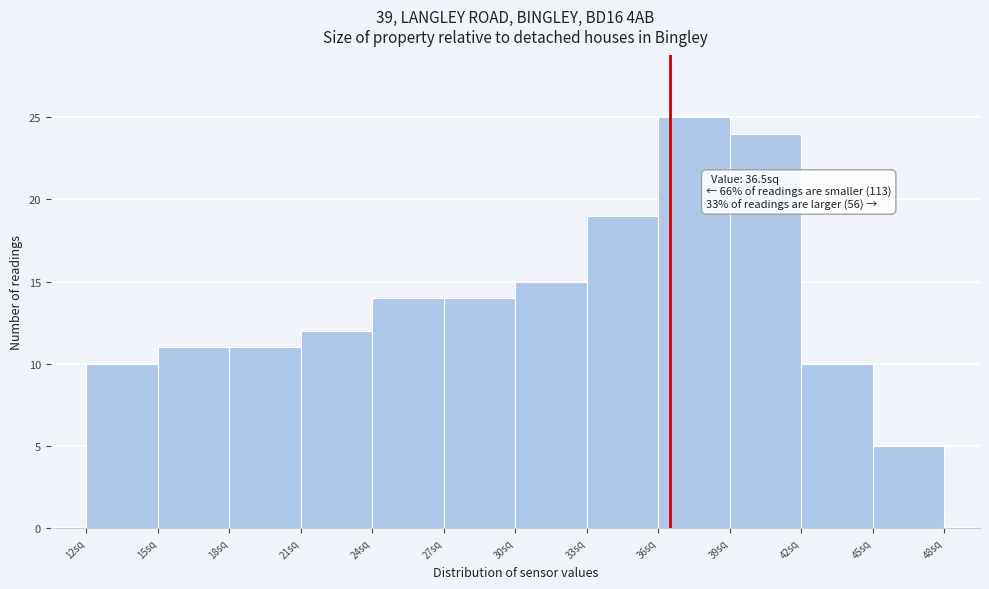

Over which range of the x-axis is the bar tallest?

36 to 39